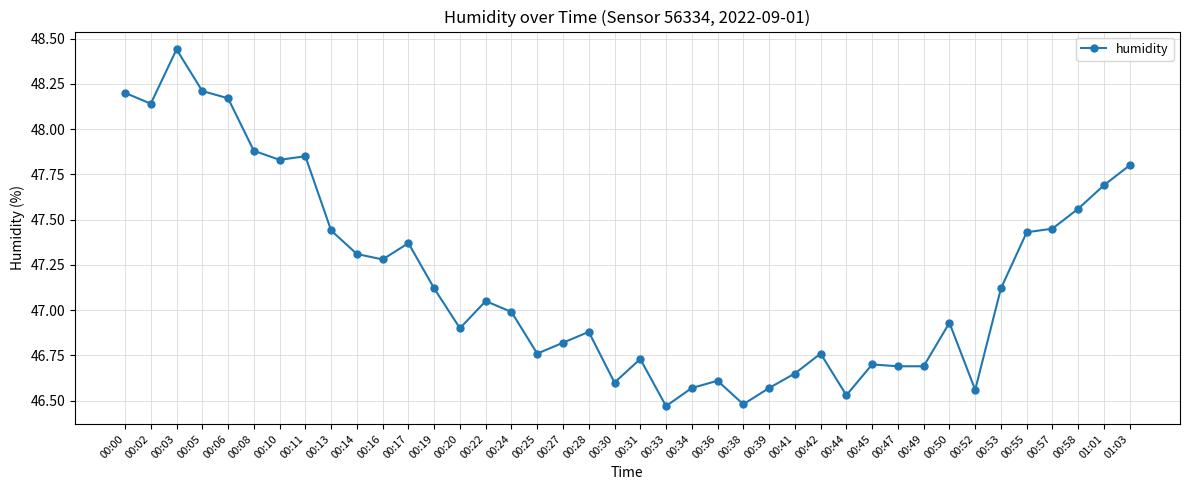

Does the chart display data point markers on the line(s)?

Yes